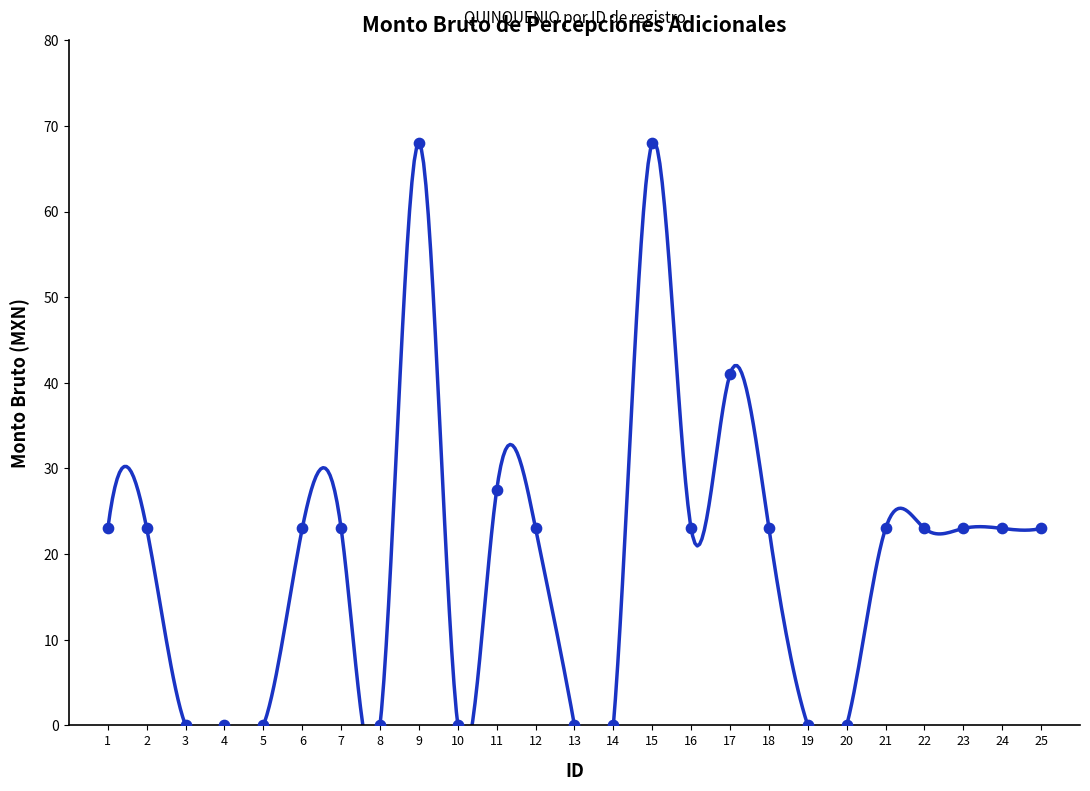

Which has a higher value, 4 or 18?

18